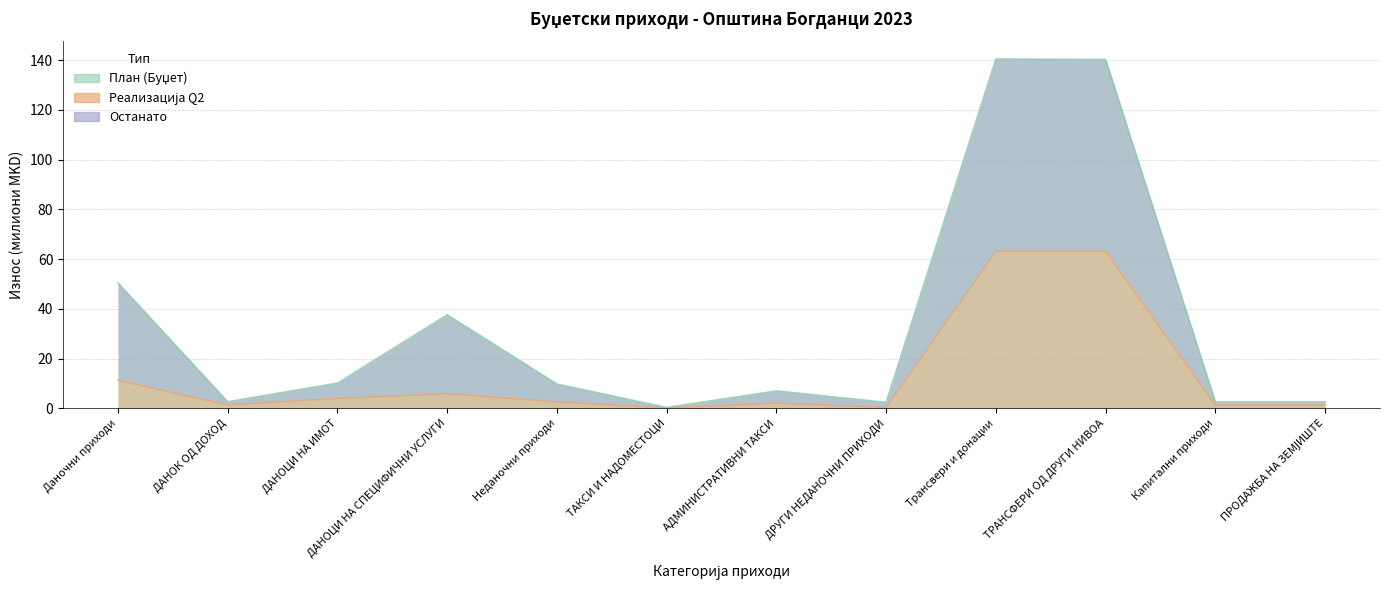

Between Даночни приходи and ДАНОЦИ НА СПЕЦИФИЧНИ УСЛУГИ, which series saw the biggest shift?

План (Буџет)